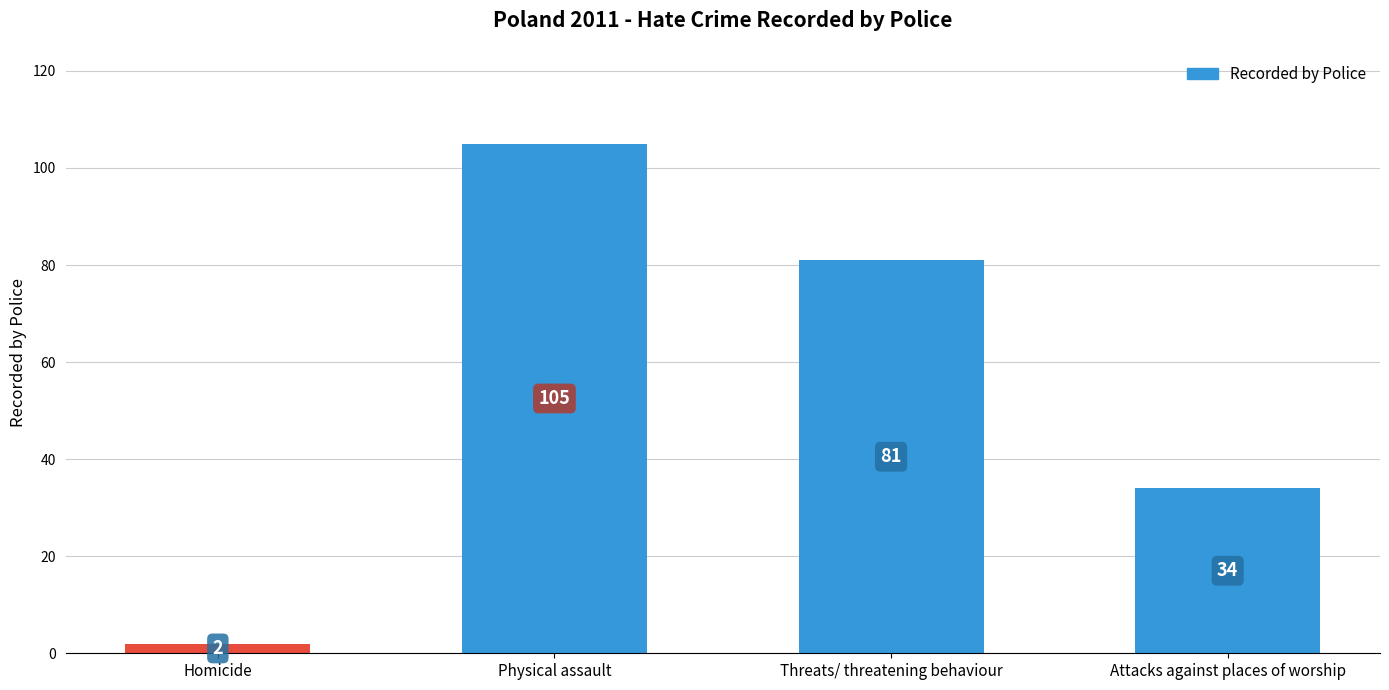

Does the chart contain any negative values?

No